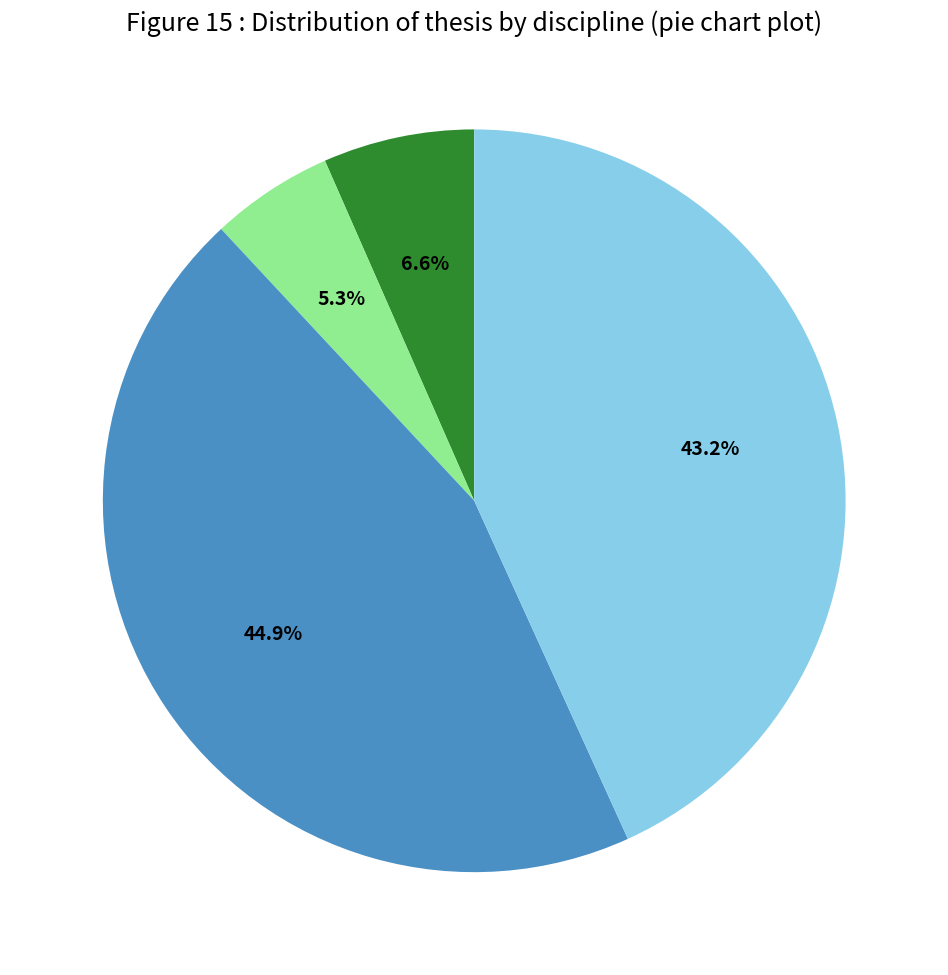

Does any single category account for the majority?

No